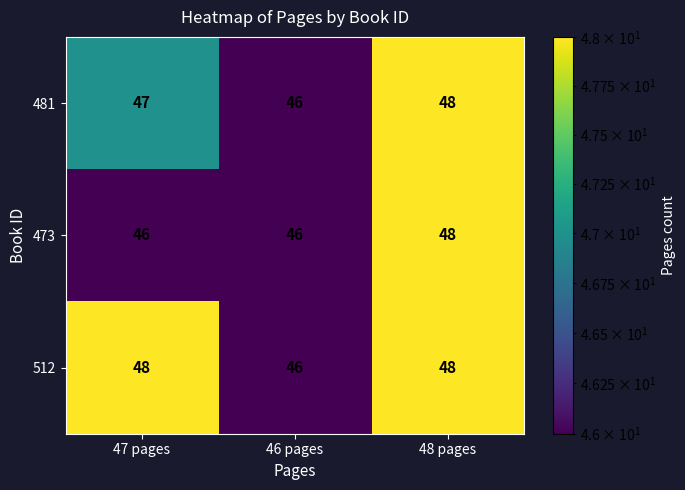

Is it true that 481 equals 31 at 46 pages?

False